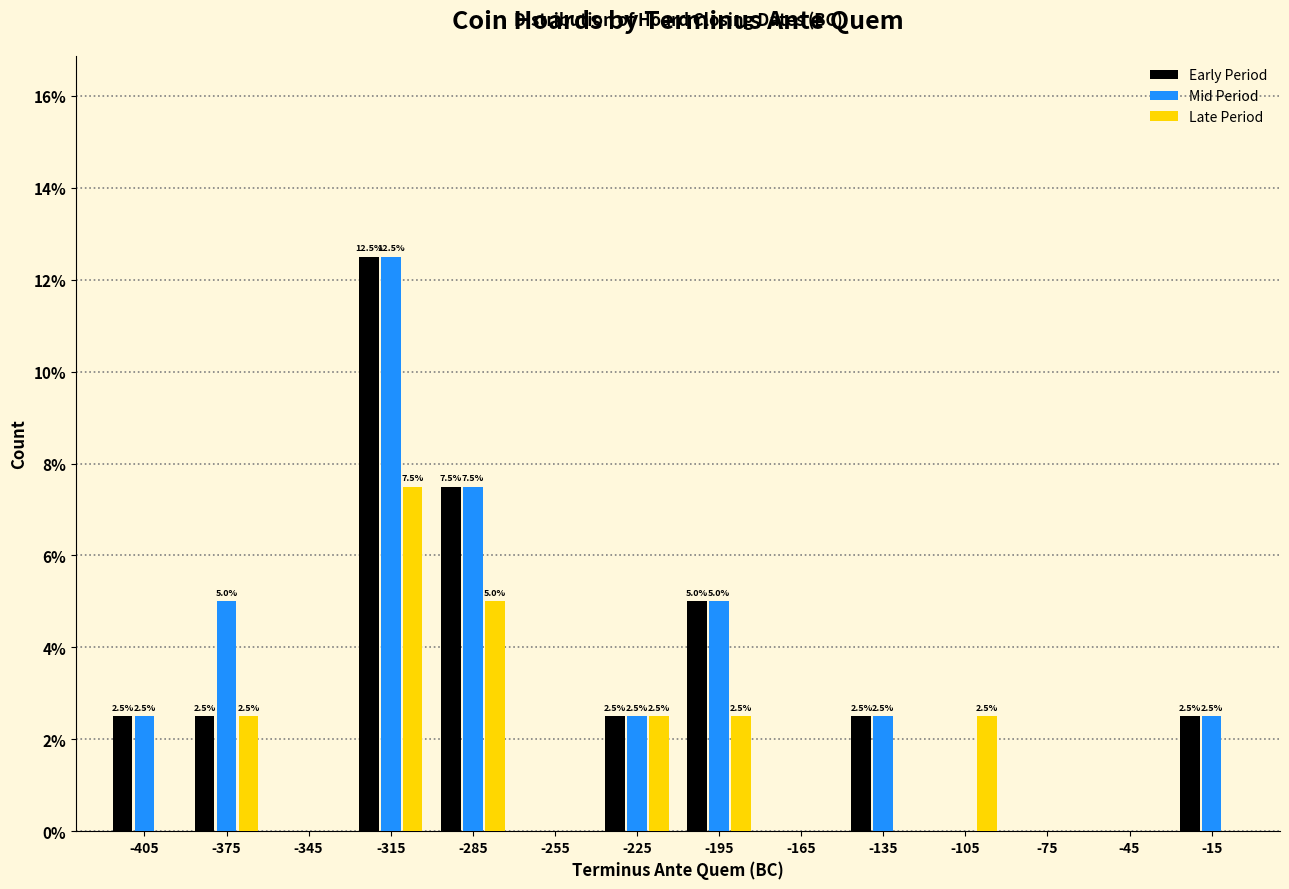

In the Late Period series, which range on the x-axis has the tallest bar?

-330 to -300